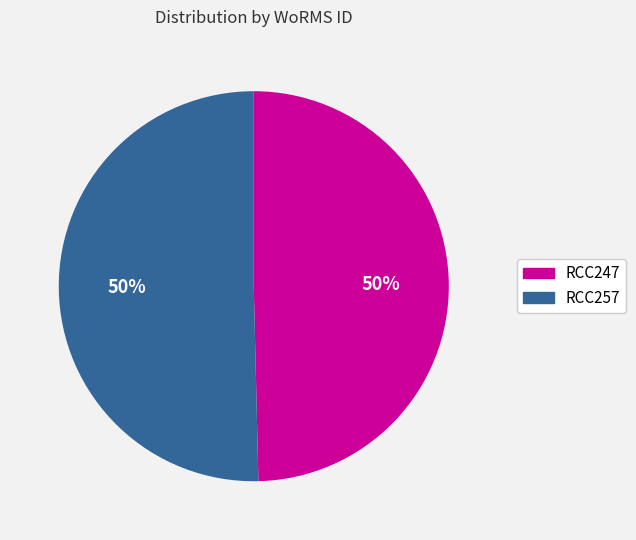

To the nearest percent, what percentage of the pie is RCC247?

50%